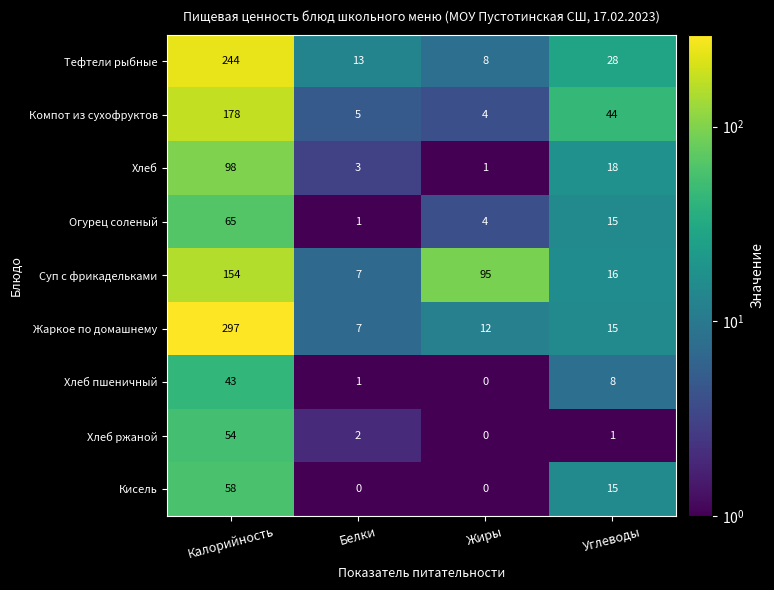

What is the average value of the Кисель series?

18